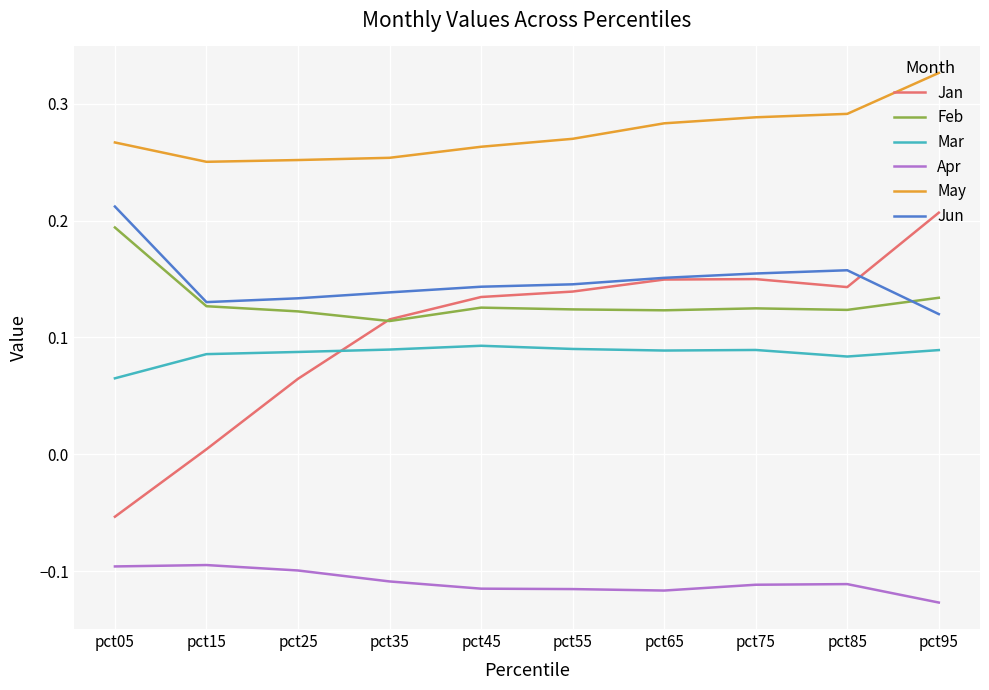

At which label does Jan first exceed 0?

pct15